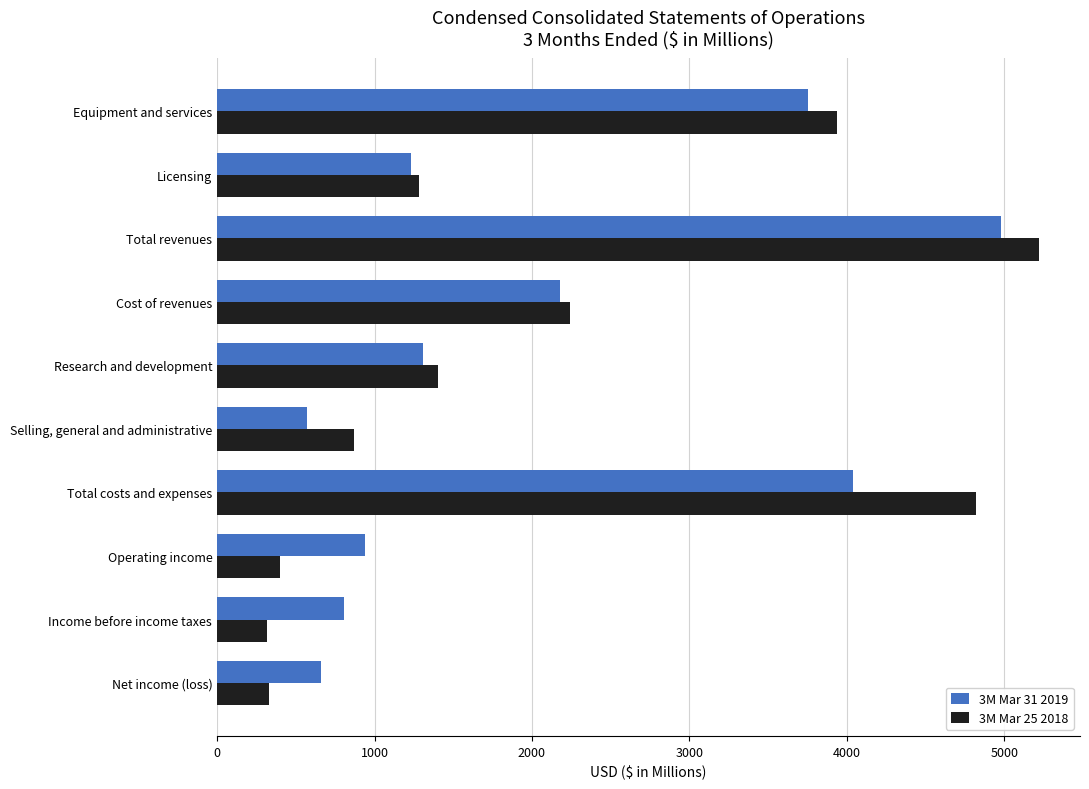

What is the sum of all 3M Mar 31 2019 values?

20475